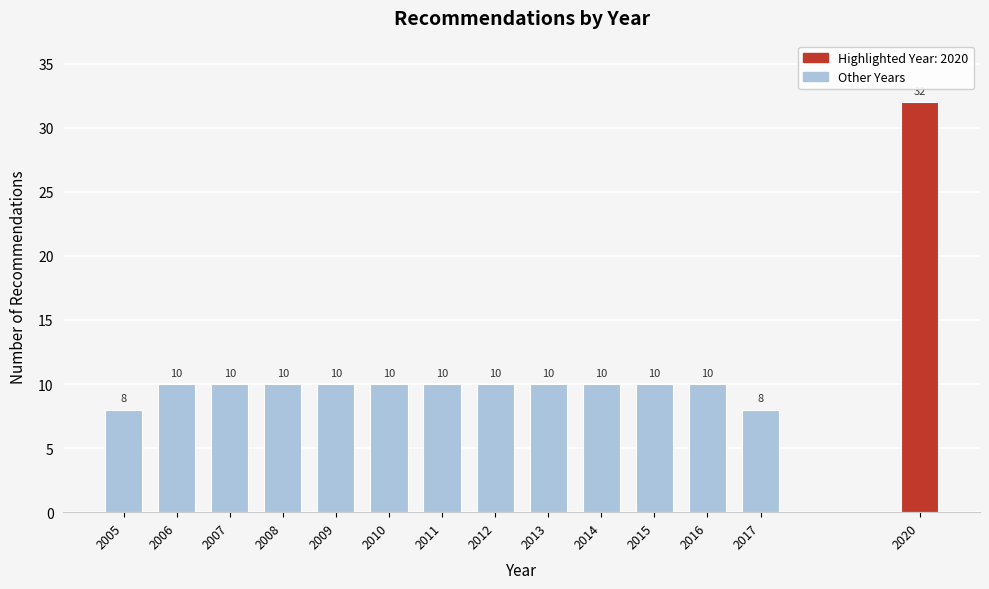

Reading left to right, extract all data points from this chart.

8	10	10	10	10	10	10	10	10	10	10	10	8	32